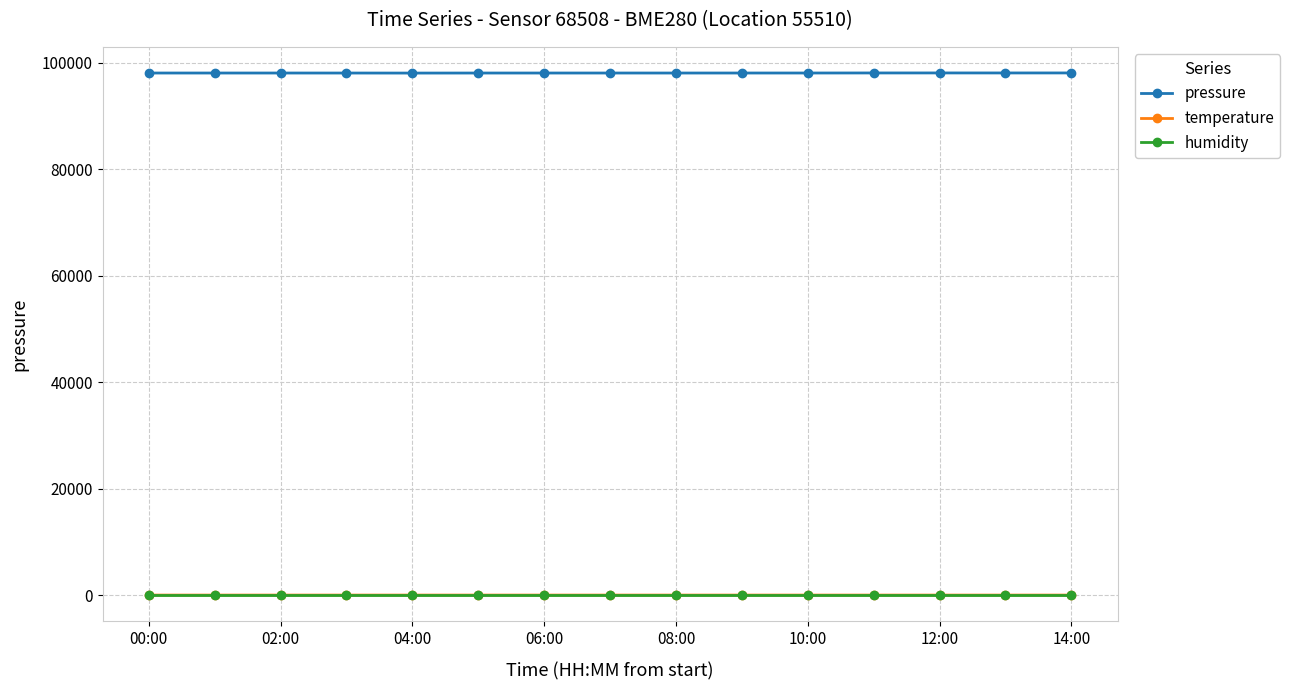

What is the highest value of the humidity series?

100.0